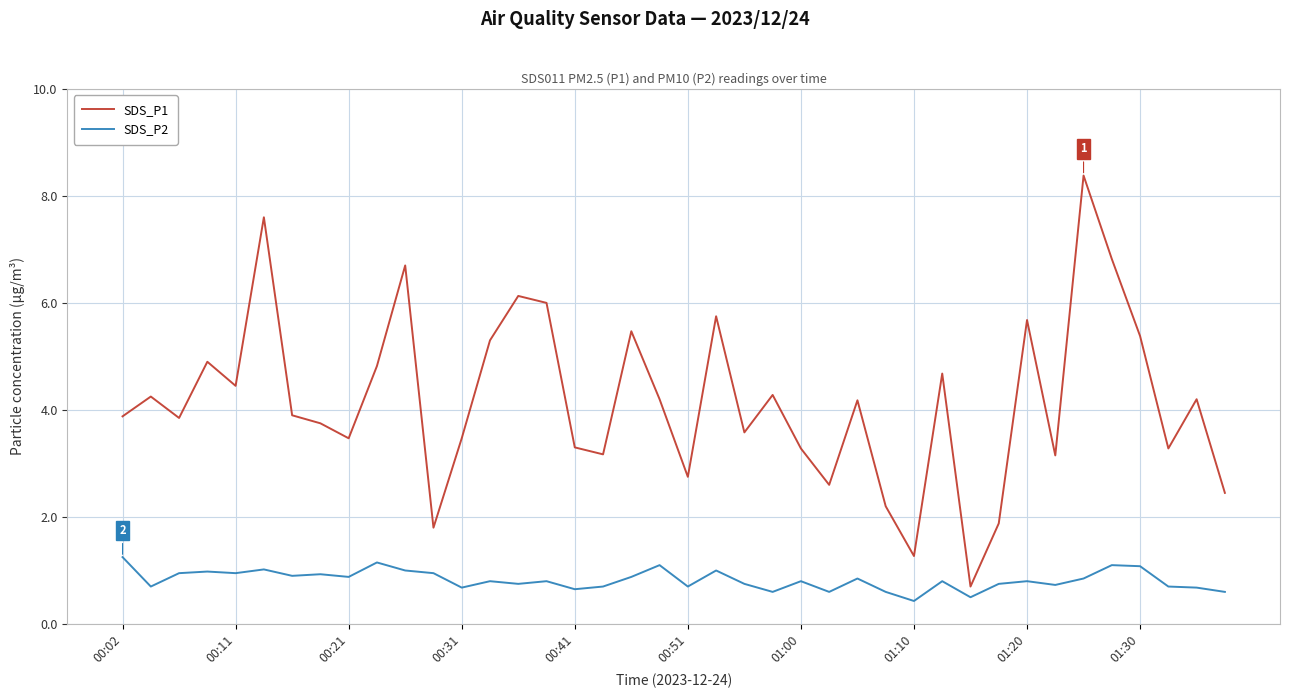

What is the maximum value shown in the chart?

8.4